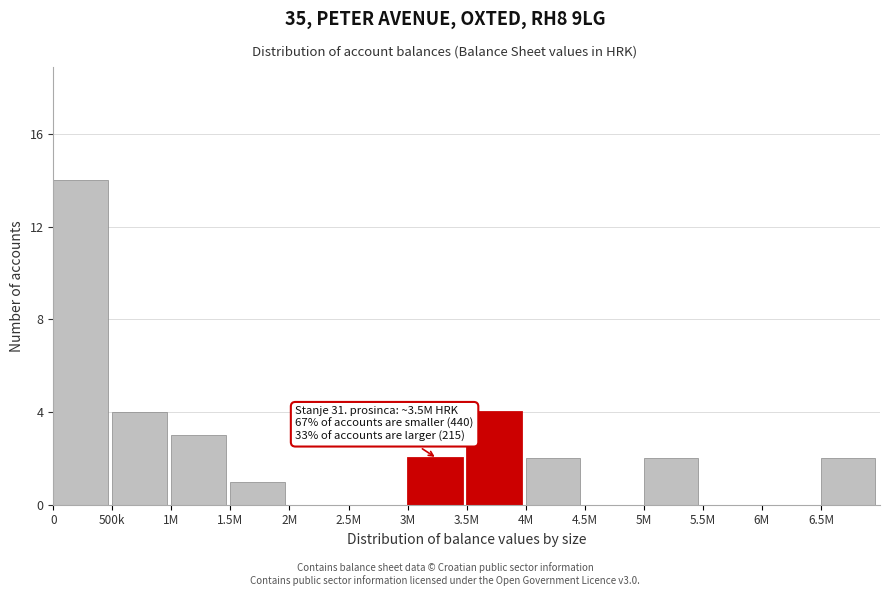

Reading right to left, extract all data points from this chart.

6.5M=2	6M=0	5.5M=0	5M=2	4.5M=0	4M=2	3.5M=4	3M=2	2.5M=0	2M=0	1.5M=1	1M=3	500k=4	0=14